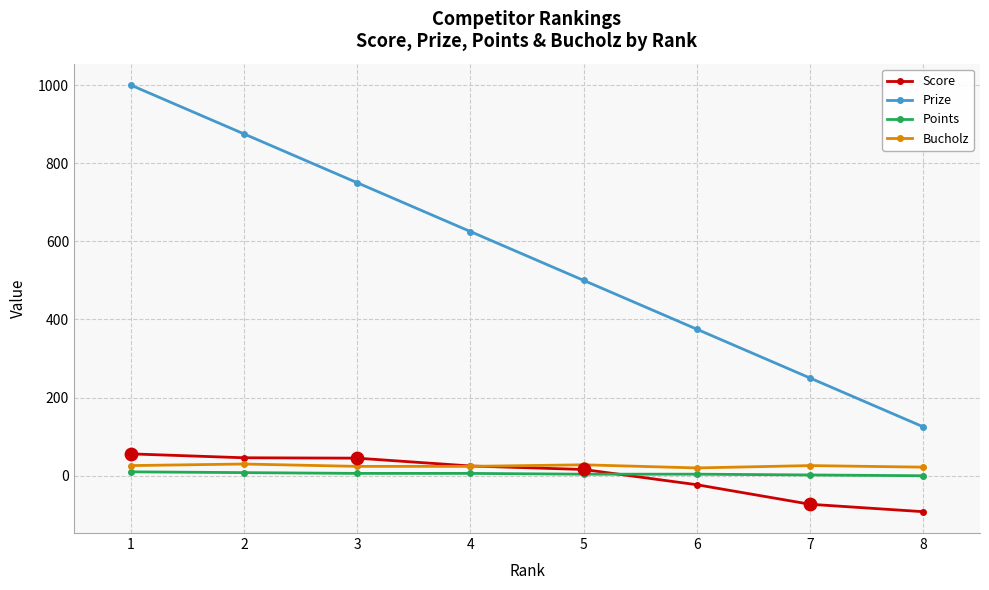

What are all the series names shown in the legend?

Score, Prize, Points, Bucholz